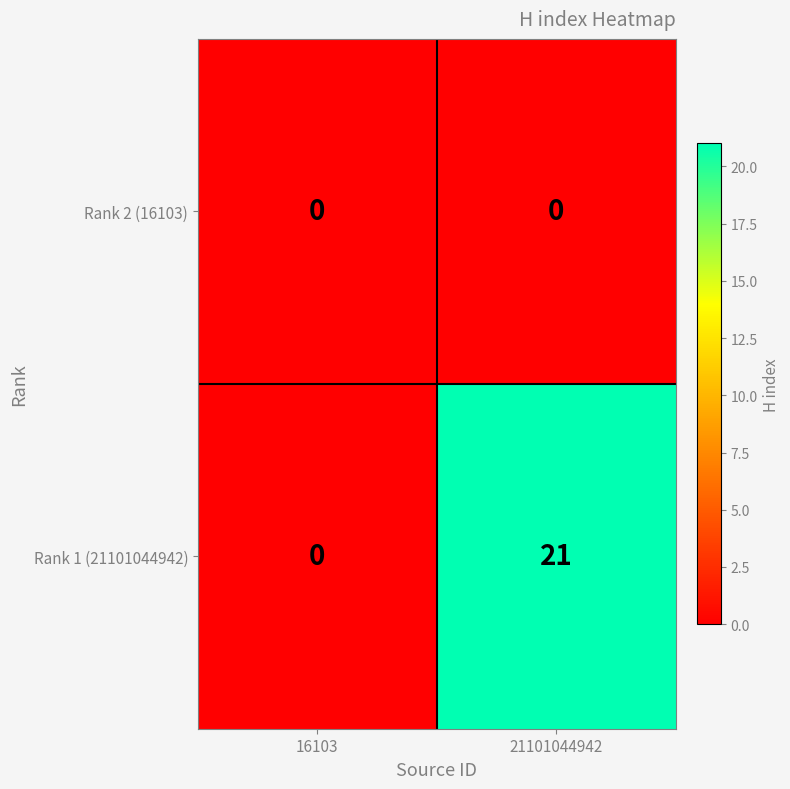

At which label is Rank 1 (21101044942) closest to 10?

16103